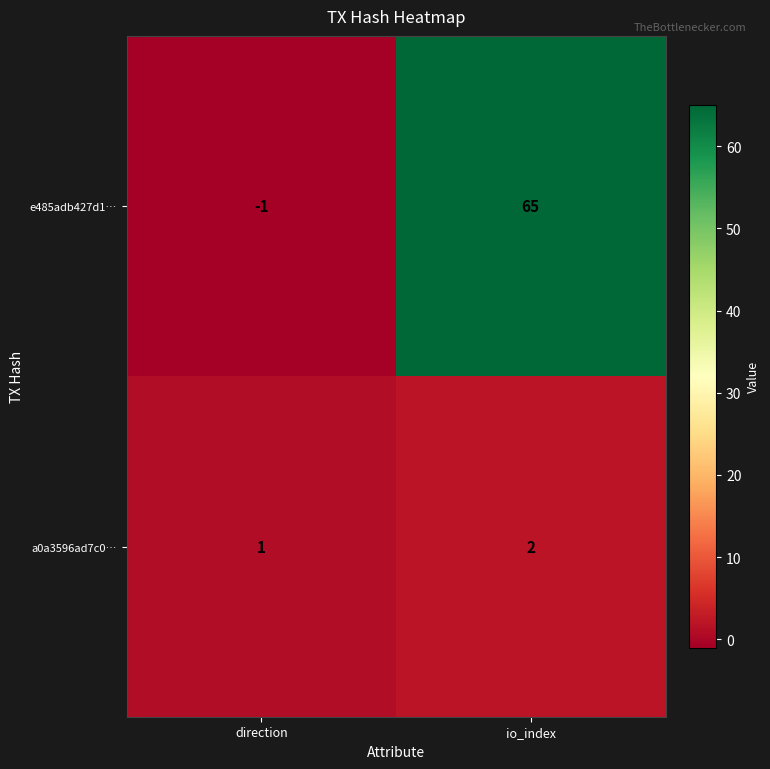

How many values in the e485adb427d1… series are below 65?

1